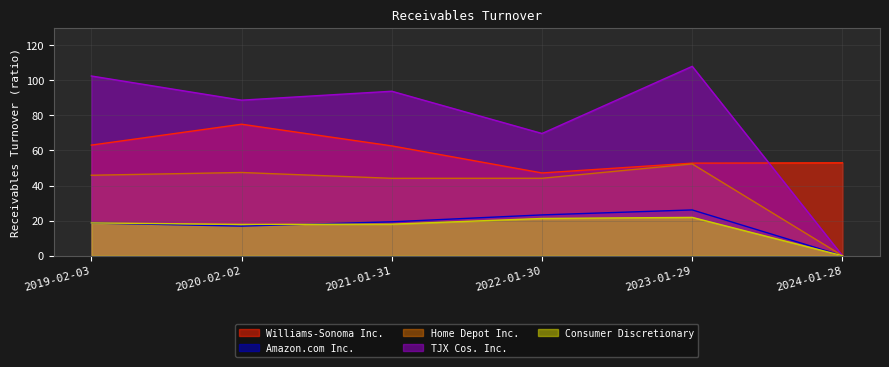

At which label is Williams-Sonoma Inc. closest to 61?

2021-01-31